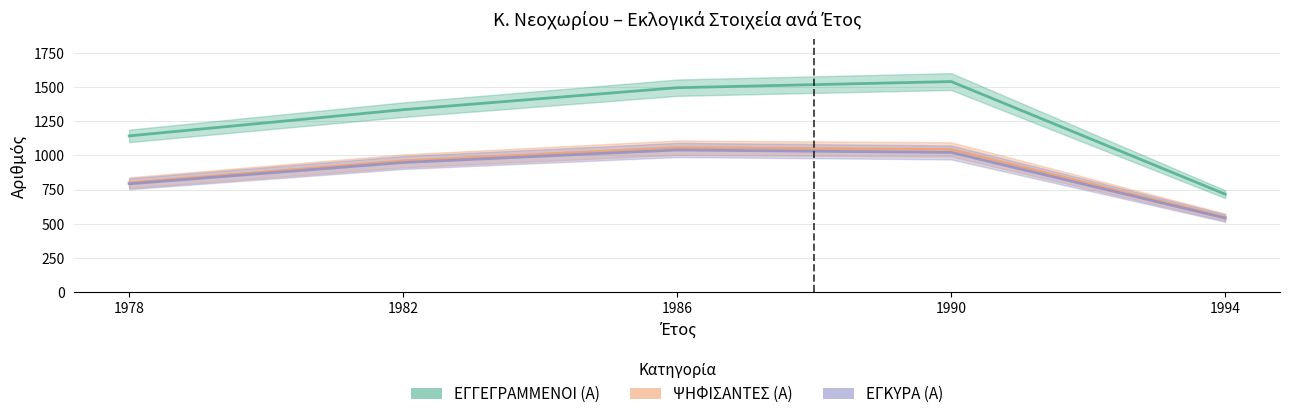

True or false: ΨΗΦΙΣΑΝΤΕΣ (Α) and ΕΓΓΕΓΡΑΜΜΕΝΟΙ (Α) intersect in this chart.

False